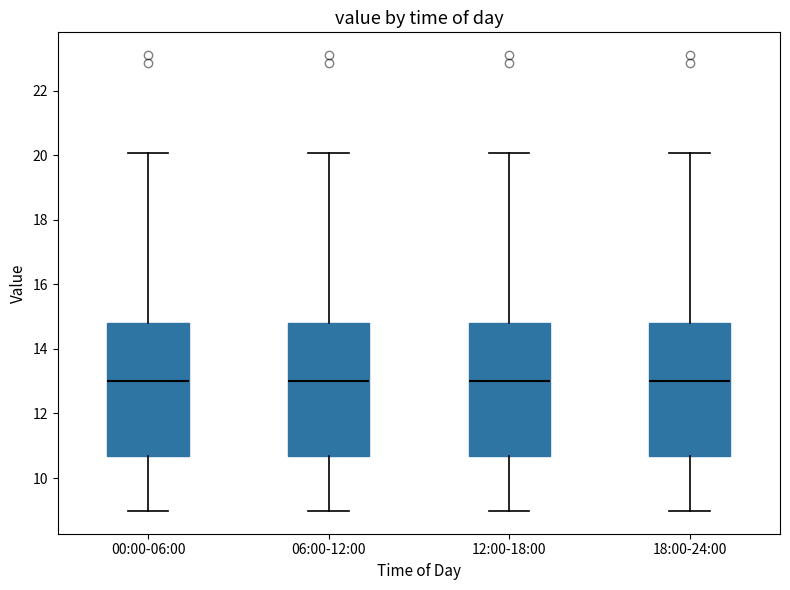

Reading left to right, transcribe this box plot: for each box, give where its median line is, the range the box spans, and where its two whiskers end, as read against the y-axis. The values are not printed on the chart, so give them approximately, as read against the axis.

00:00-06:00: median 13.0, box 10.6 to 14.8, whiskers 9.0 to 20.0
06:00-12:00: median 13.0, box 10.6 to 14.8, whiskers 9.0 to 20.0
12:00-18:00: median 13.0, box 10.6 to 14.8, whiskers 9.0 to 20.0
18:00-24:00: median 13.0, box 10.6 to 14.8, whiskers 9.0 to 20.0